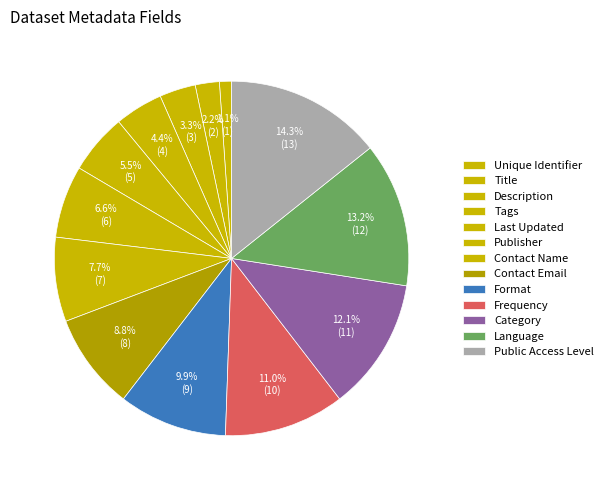

To the nearest percent, what portion does Tags represent?

4%